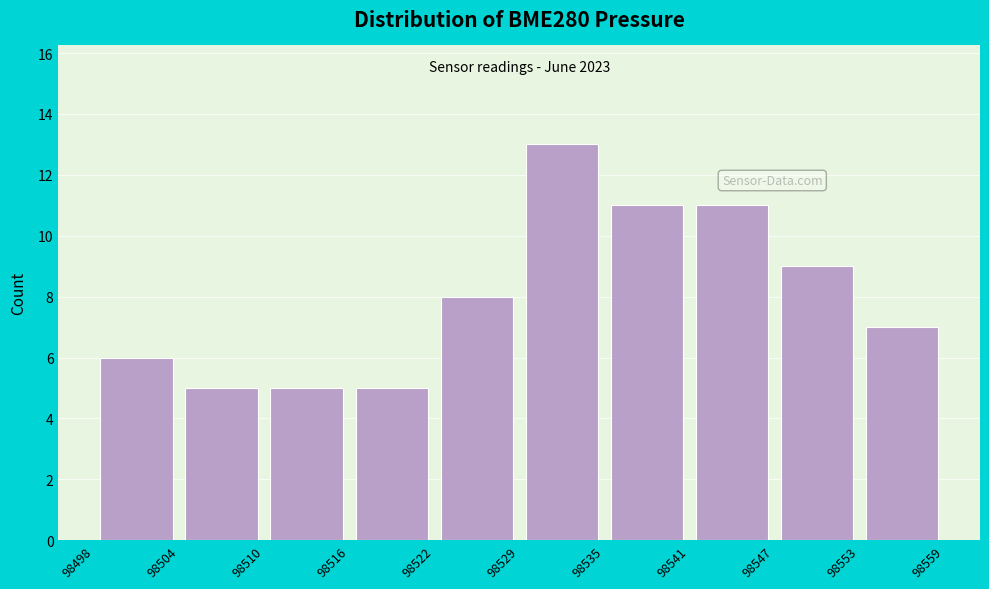

Over which range of the x-axis is the bar tallest?

98529 to 98535